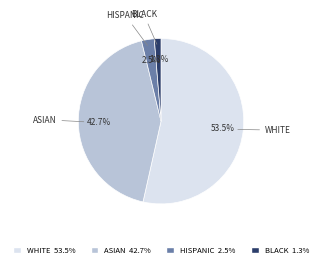

Is there a majority slice in this chart?

Yes